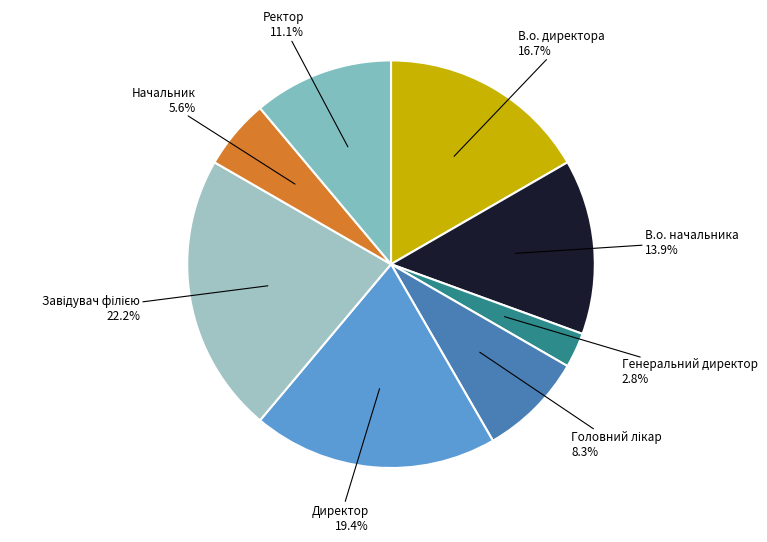

True or false: В.о. директора accounts for 17% of the total.

True